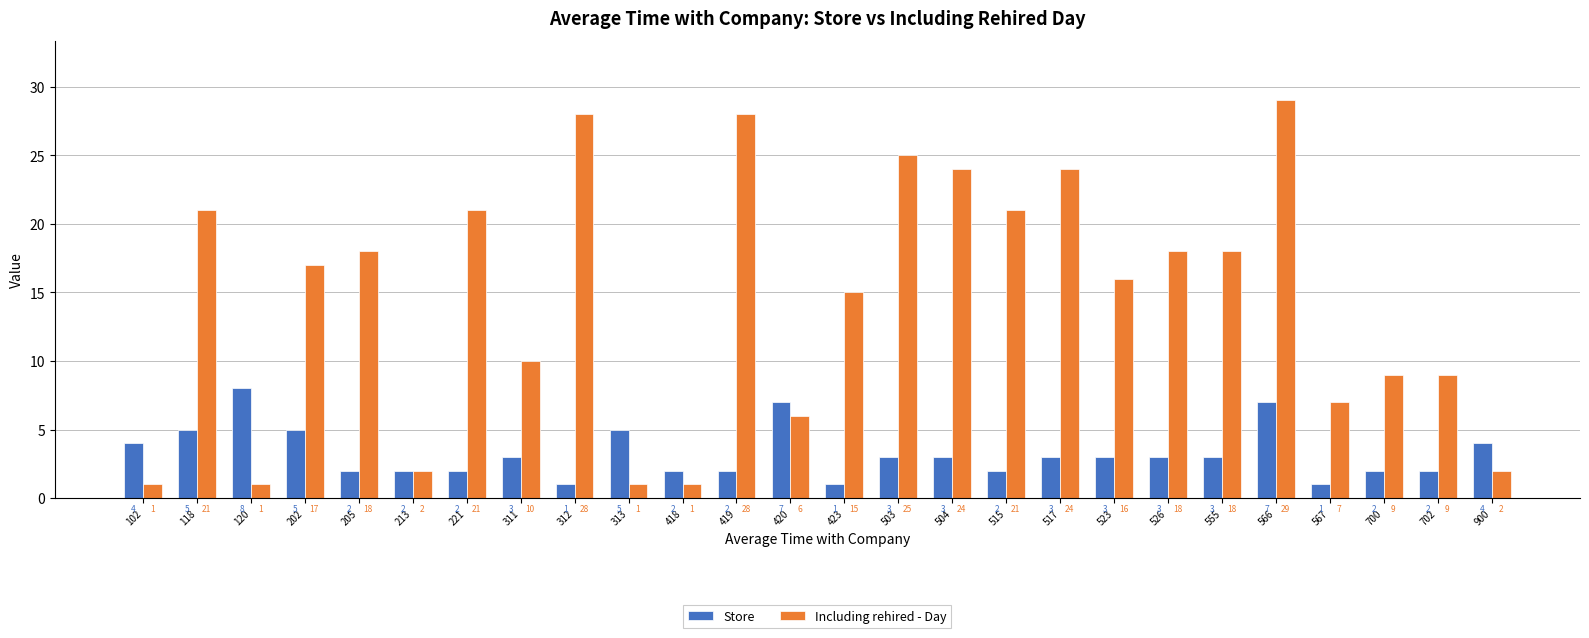

Rank the series by their average value, from highest to lowest.

Including rehired - Day, Store